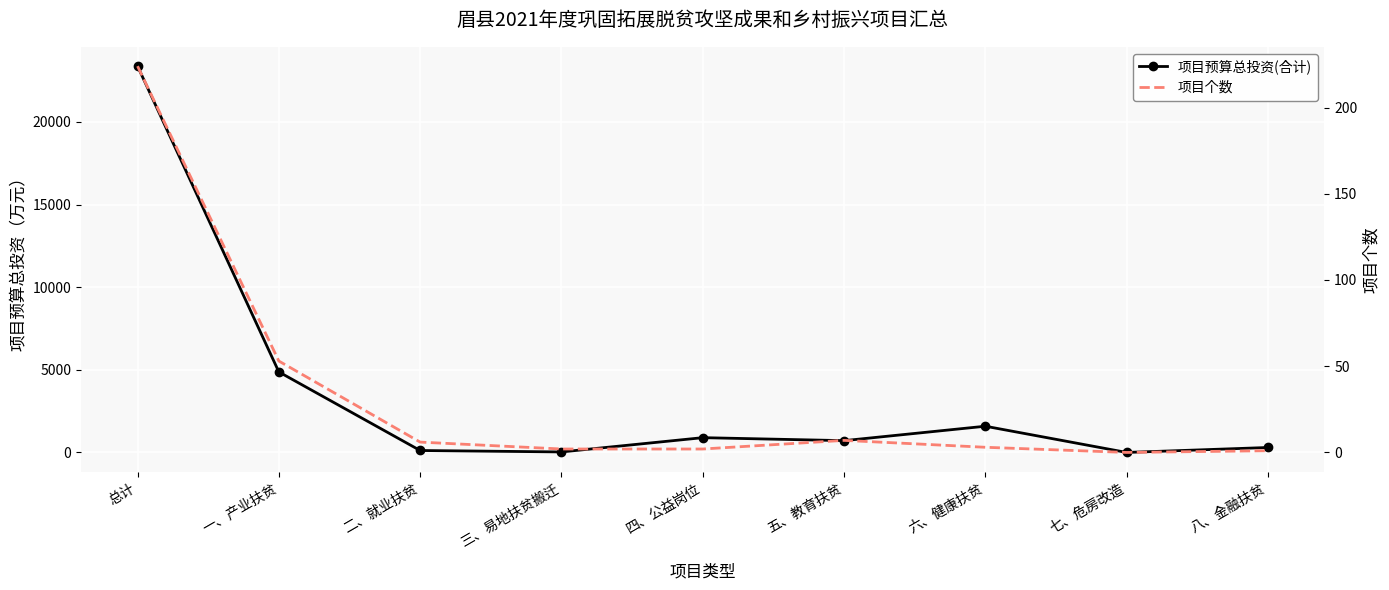

At which label does 项目个数 first exceed 3?

总计